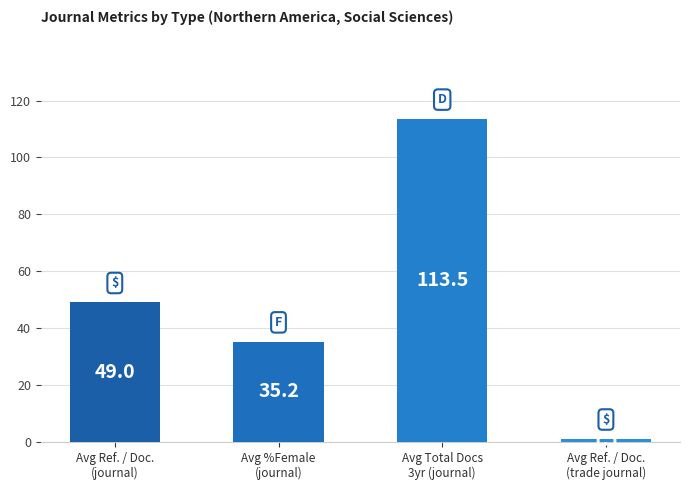

The chart shows a value of 49.0 at Avg Ref. / Doc.
(journal). True or false?

True